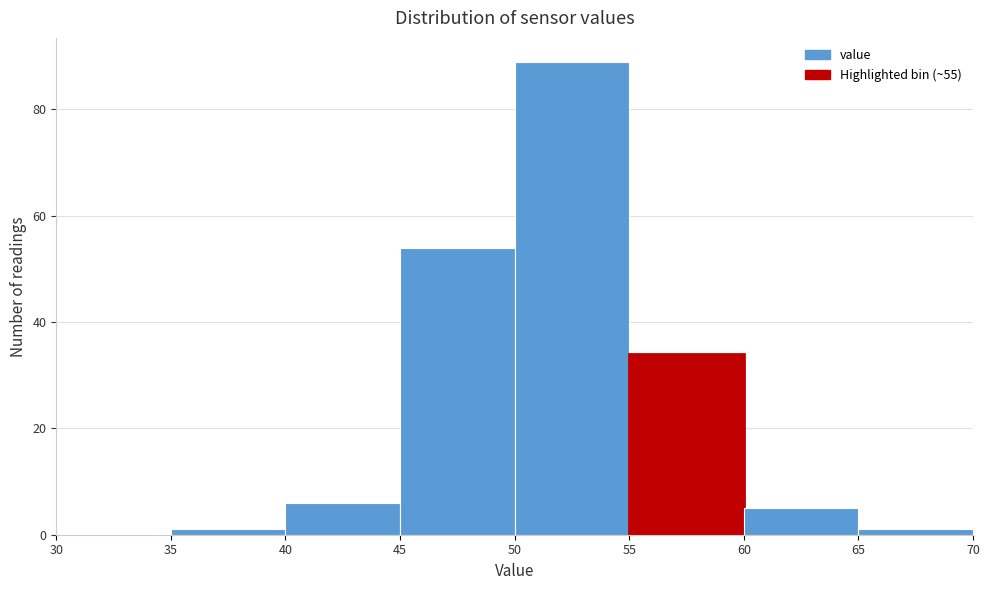

Reading left to right, transcribe this chart: for each bar, give the range it covers on the x-axis and its height. The values are not printed on the chart, so give them approximately, as read against the axis.

30 to 35: 0
35 to 40: under 2
40 to 45: 6
45 to 50: 54
50 to 55: 90
55 to 60: 34
60 to 65: 6
65 to 70: under 2